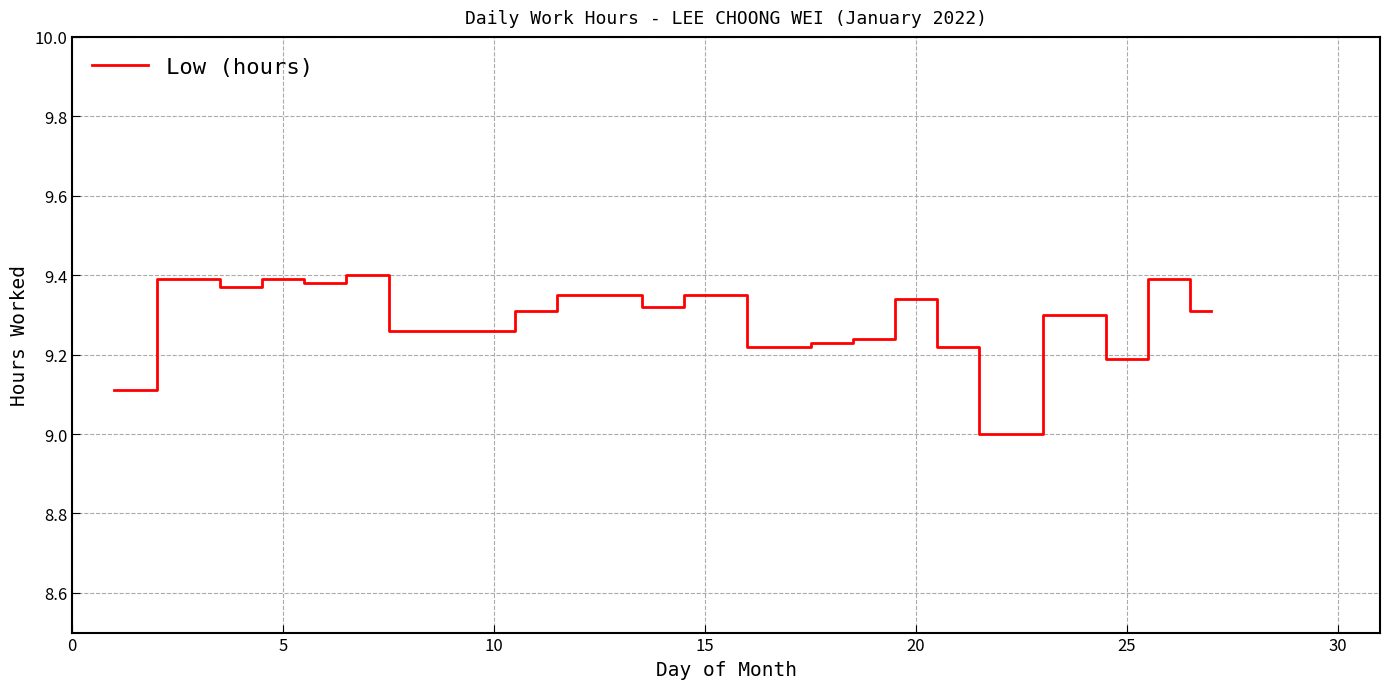

What is the minimum value shown in the chart?

9.0